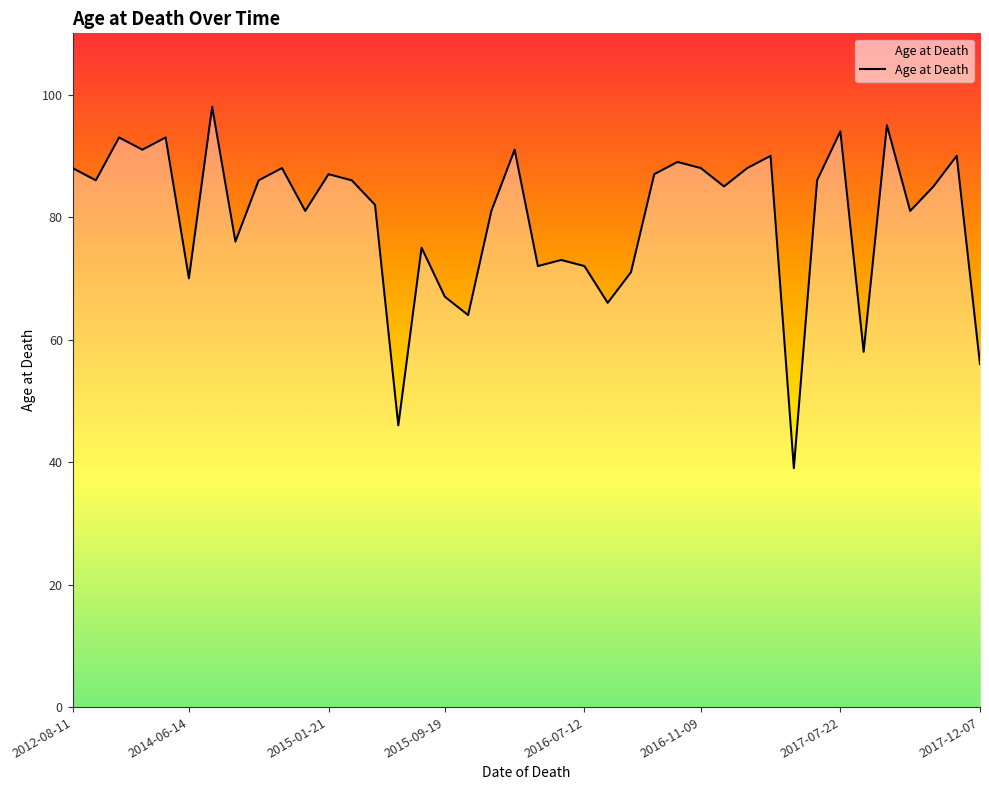

Reading left to right, extract all data points from this chart.

88	86	93	91	93	70	98	76	86	88	81	87	86	82	46	75	67	64	81	91	72	73	72	66	71	87	89	88	85	88	90	39	86	94	58	95	81	85	90	56